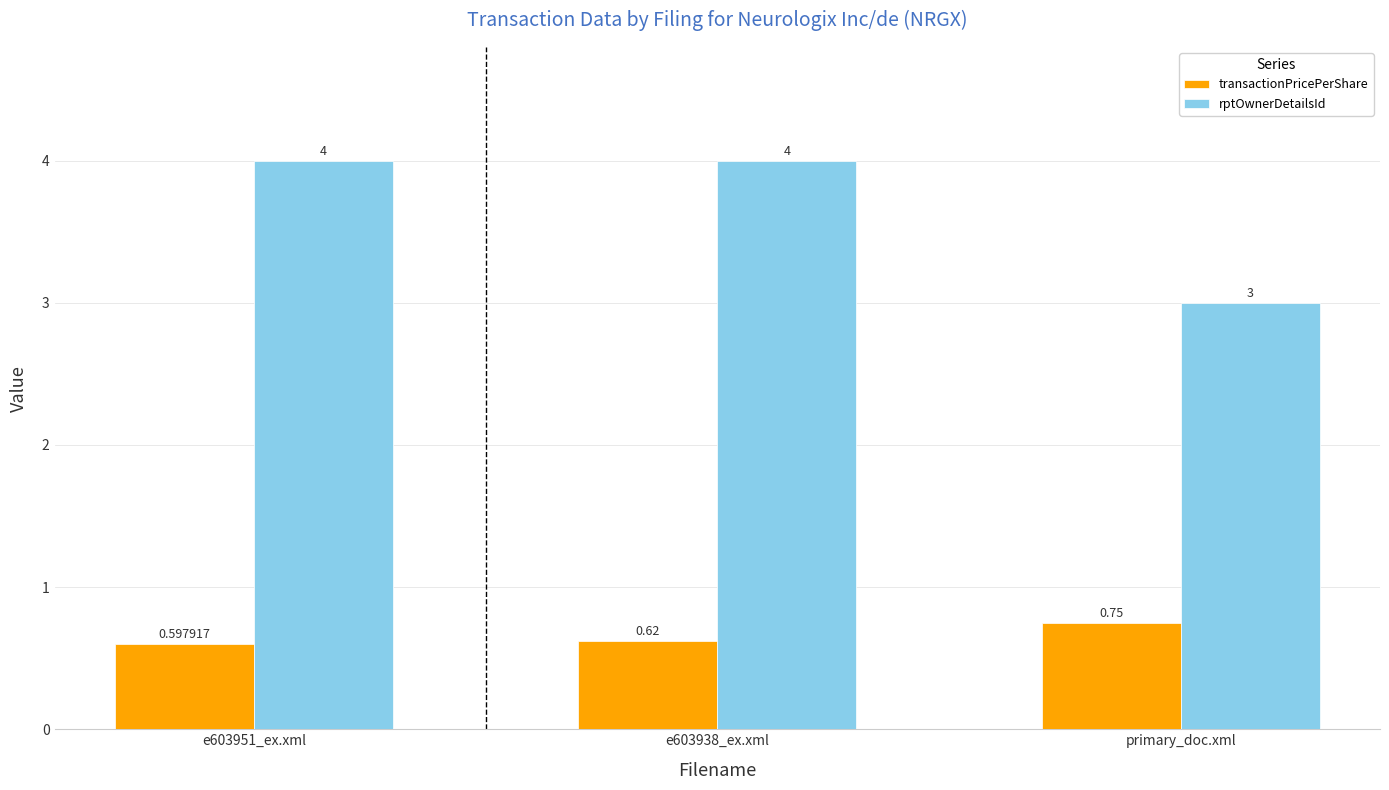

At which category is the sum across all series the highest?

e603938_ex.xml